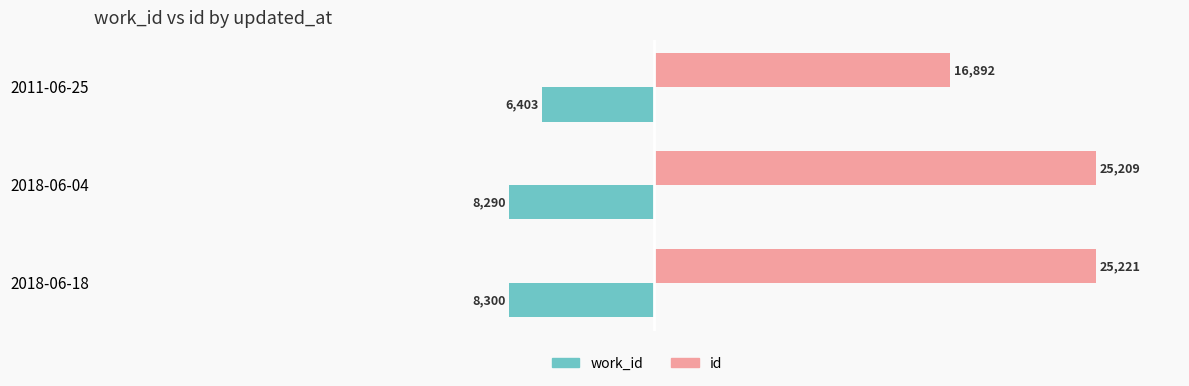

Rank the series by their maximum value, from highest to lowest.

id, work_id